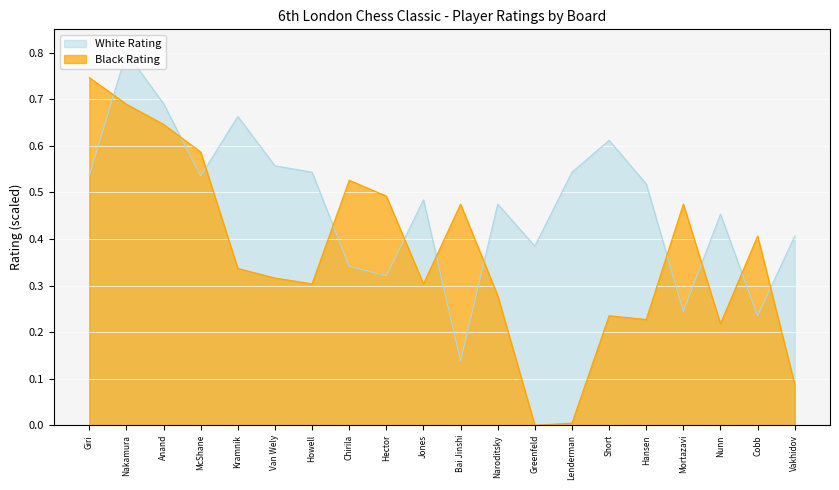

List the series in order of their peak value, lowest first.

Black Rating, White Rating